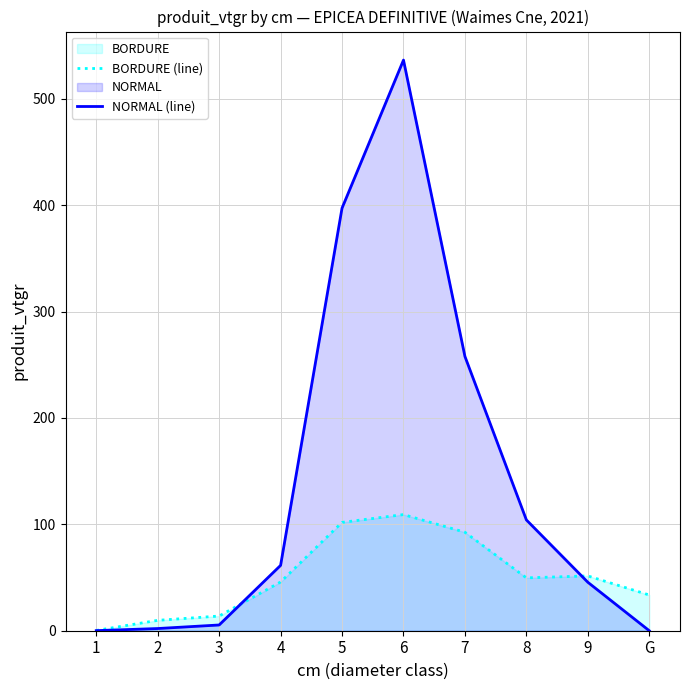

Reading left to right, list all the values displayed in this chart.

BORDURE (line): 0.2	9.8	13.8	45.8	101.8	109.2	92.6	49.7	51.5	33.5
NORMAL (line): 0.1	2.1	5.4	61.4	397.2	536.4	257.8	104.1	45.6	0.0